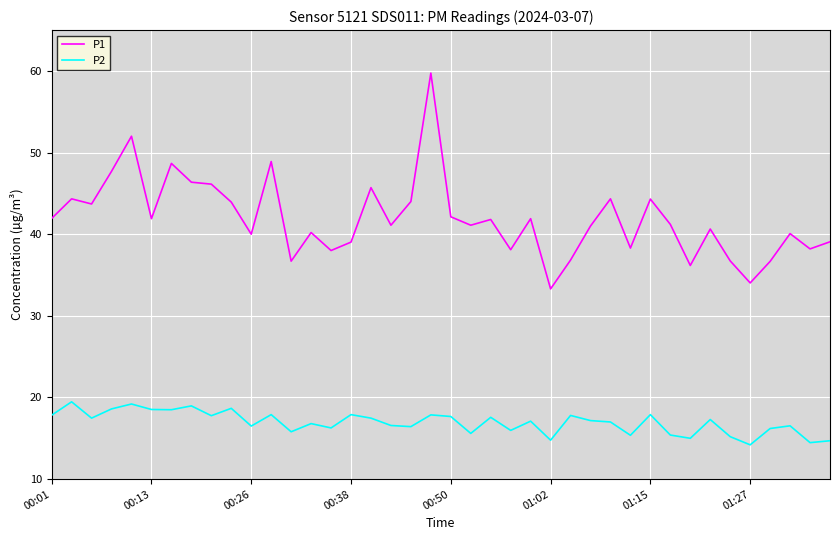

What is the difference between the maximum and minimum values in the P1 series?

26.4